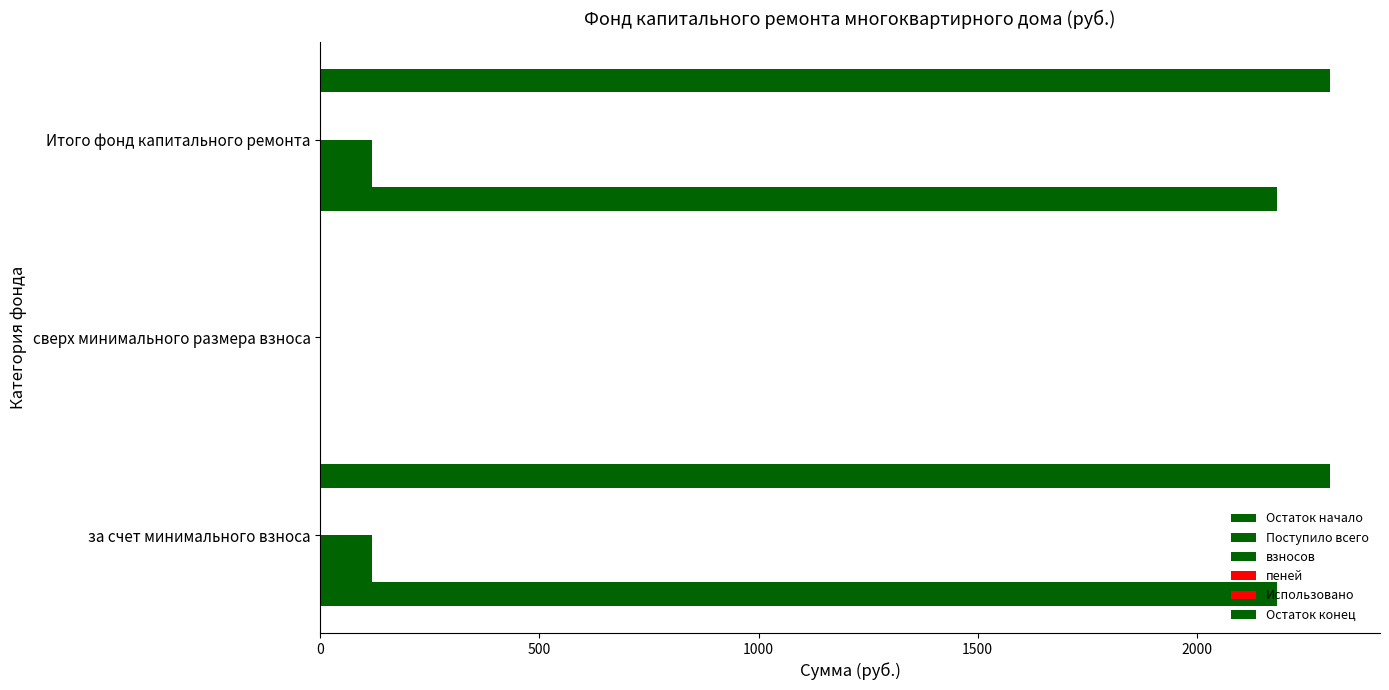

What is the greatest value displayed?

2302.7